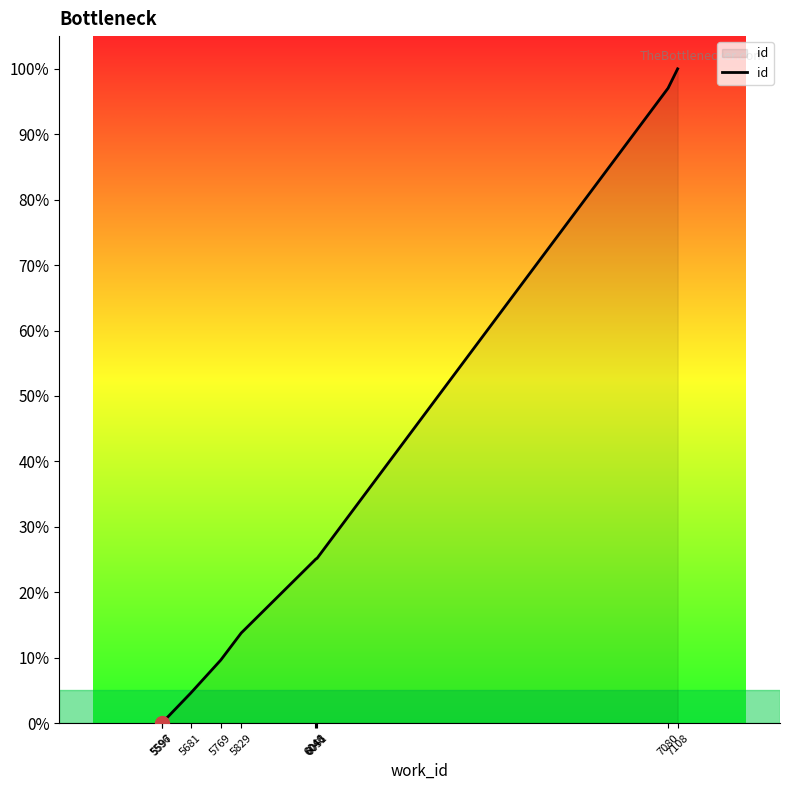

What is the difference between the maximum and minimum values?

100.0